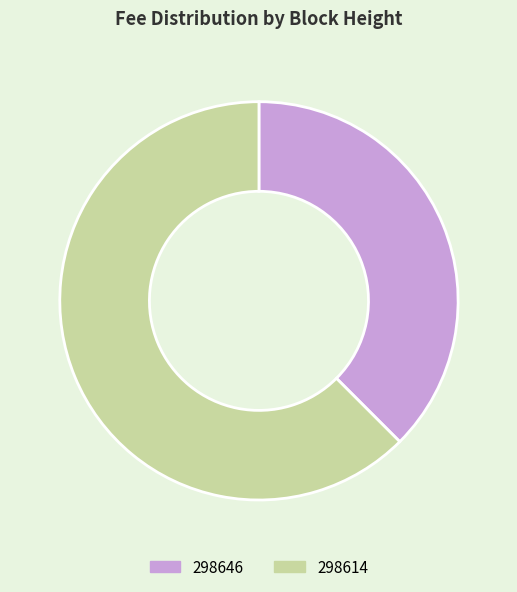

Which category has the smallest portion of the pie?

298646